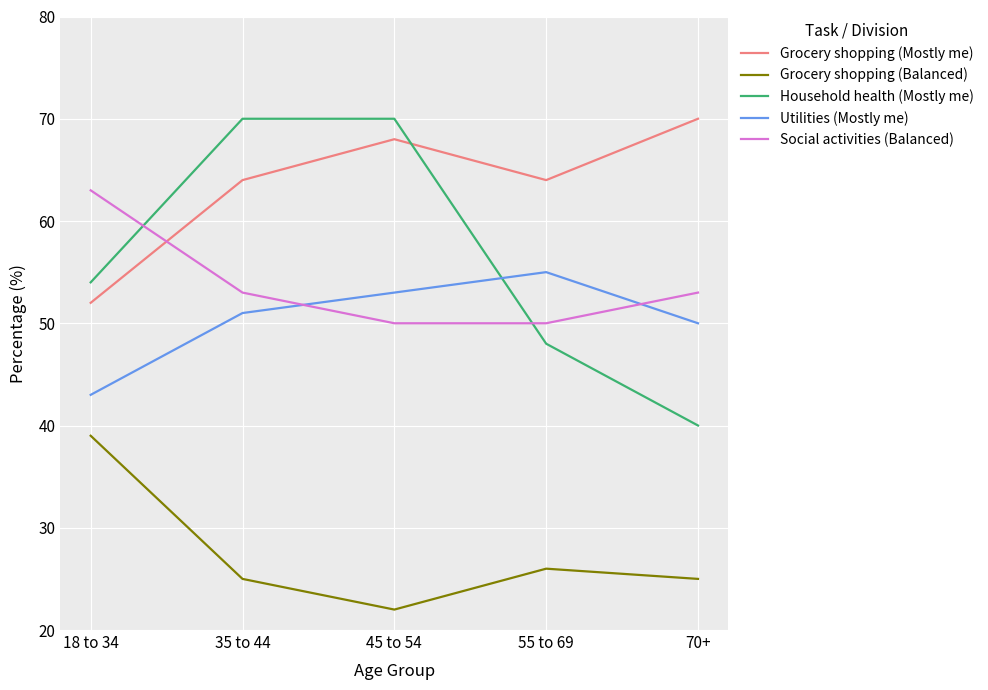

Which label corresponds to the smallest value in the chart?

45 to 54